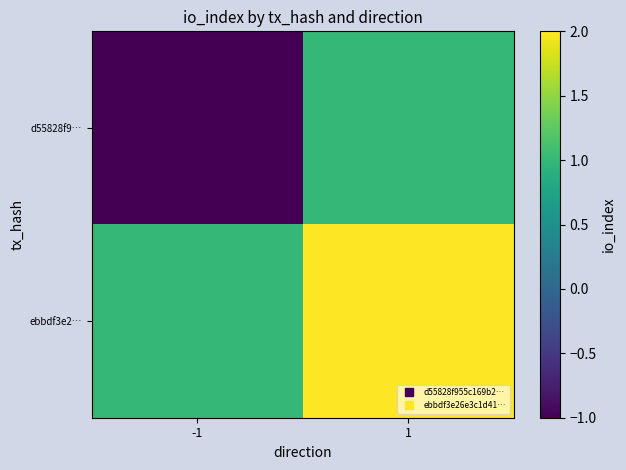

What is the spread (max minus min) of values at -1?

2